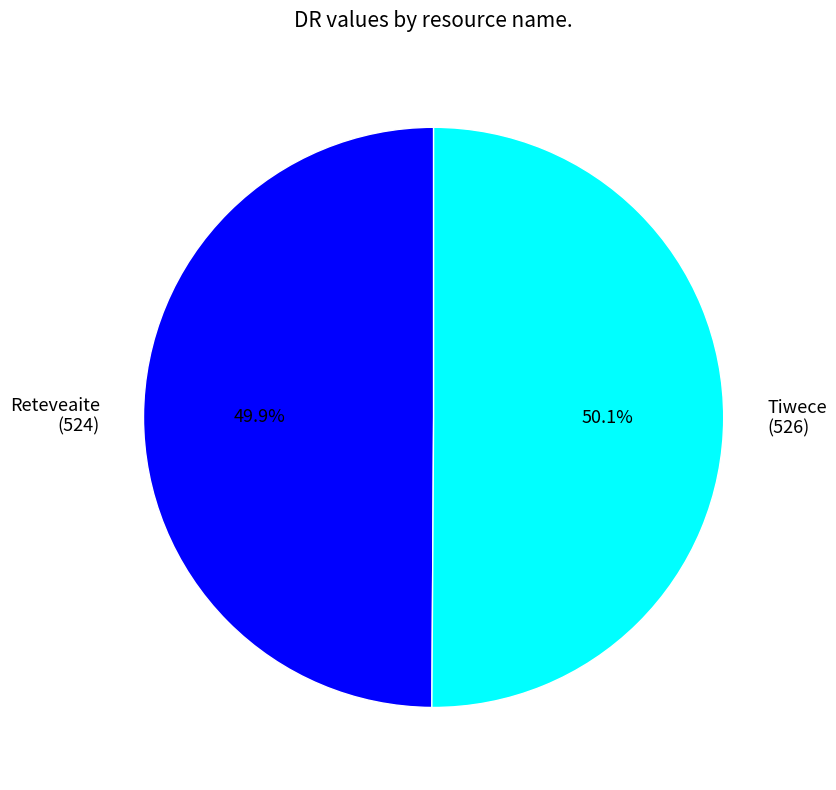

Is there any slice that represents more than half of the pie?

Yes